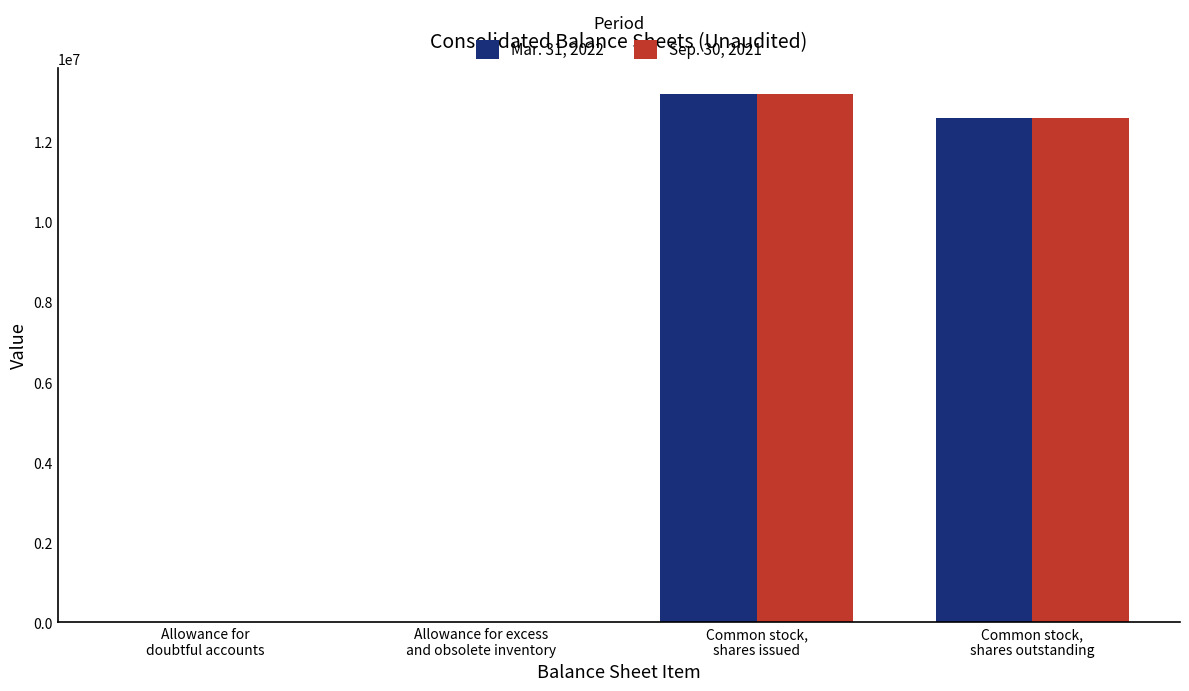

Where is Mar. 31, 2022 nearest to the value 6594681?

Common stock,
shares outstanding